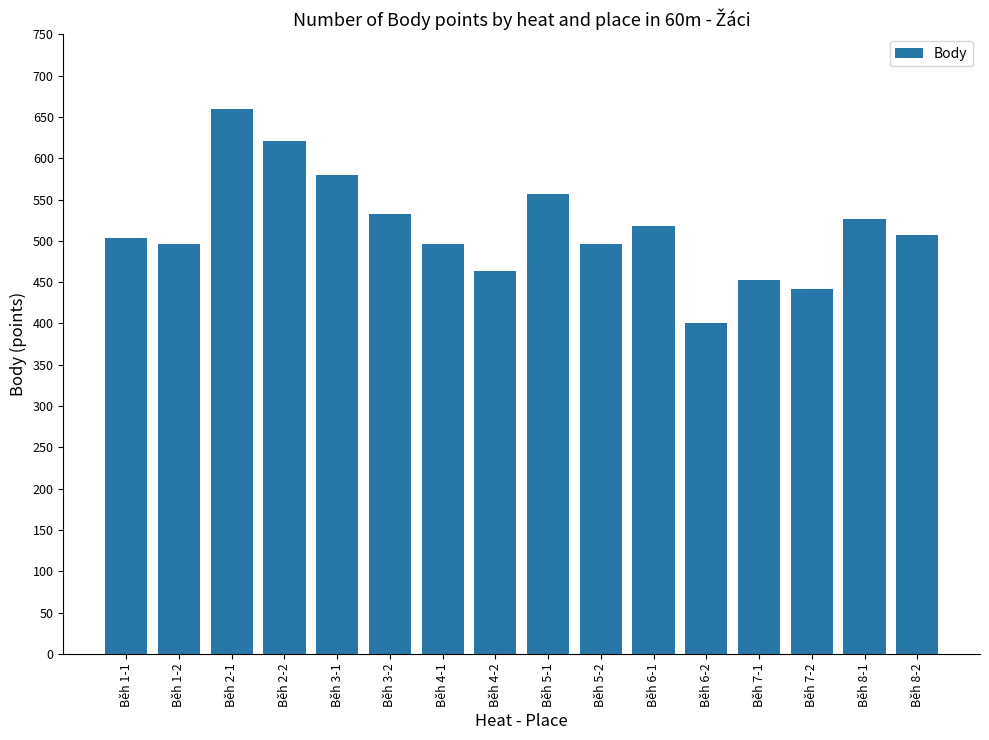

What position from the right is Běh 4-1?

10